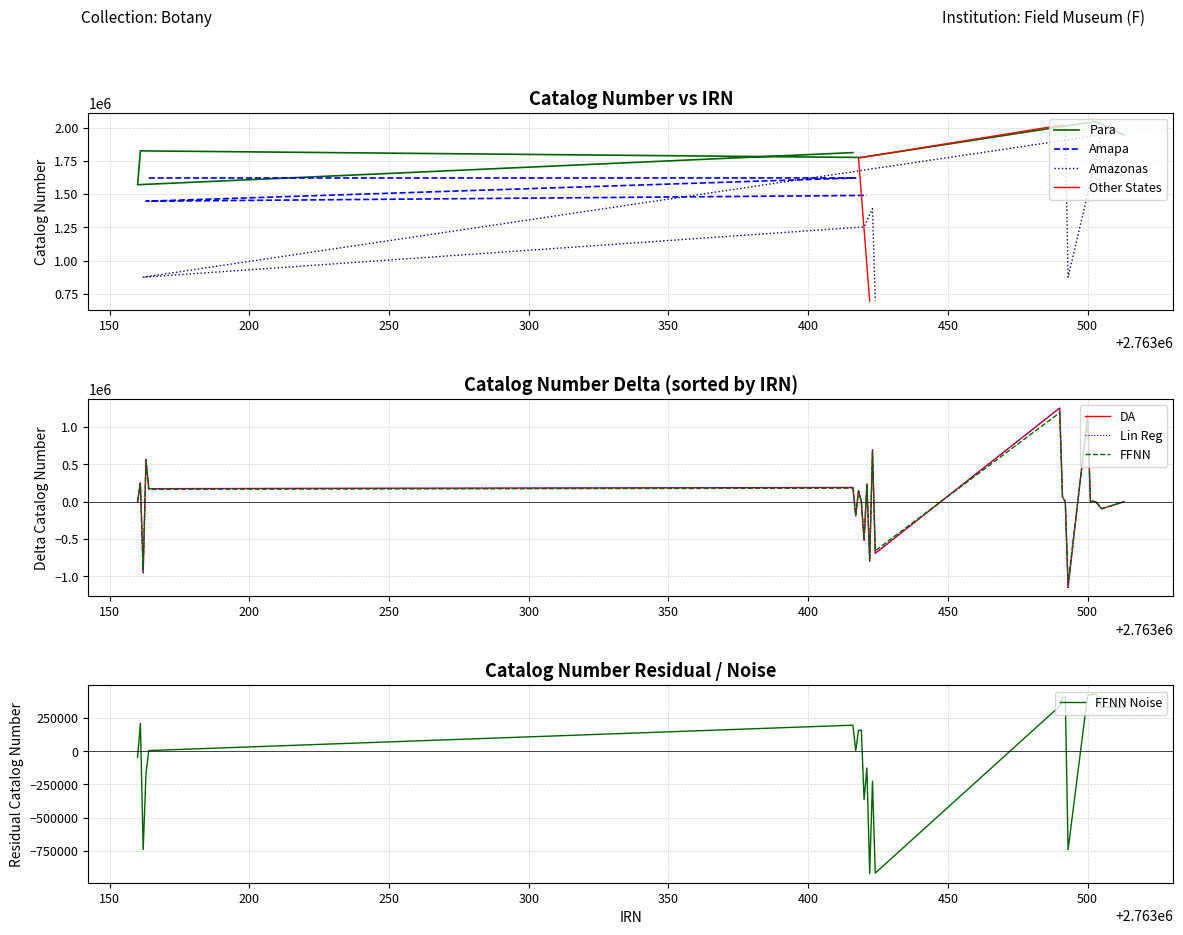

Reading right to left, transcribe all the data shown in this chart.

IRN: 23=2763424	22=2763423	21=2763420	20=2763162	19=2763505	18=2763493	17=2763492	16=2763490	15=2763513	14=2763503	13=2763502	12=2763501	11=2763500	10=2763419	9=2763161	8=2763160	7=2763491	6=2763418	5=2763421	4=2763163	3=2763417	2=2763164	1=2763416	0=2763422
Catalog Number: 23=699092	22=1390324	21=1253301	20=874456	19=1946600	18=874442	17=2023285	16=1955084	15=1946634	14=2042741	13=2044998	12=2038038	11=2038037	10=1775704	9=1825459	8=1570504	7=2020311	6=1772372	5=1490150	4=1446346	3=1621495	2=1621208	1=1812263	0=693797